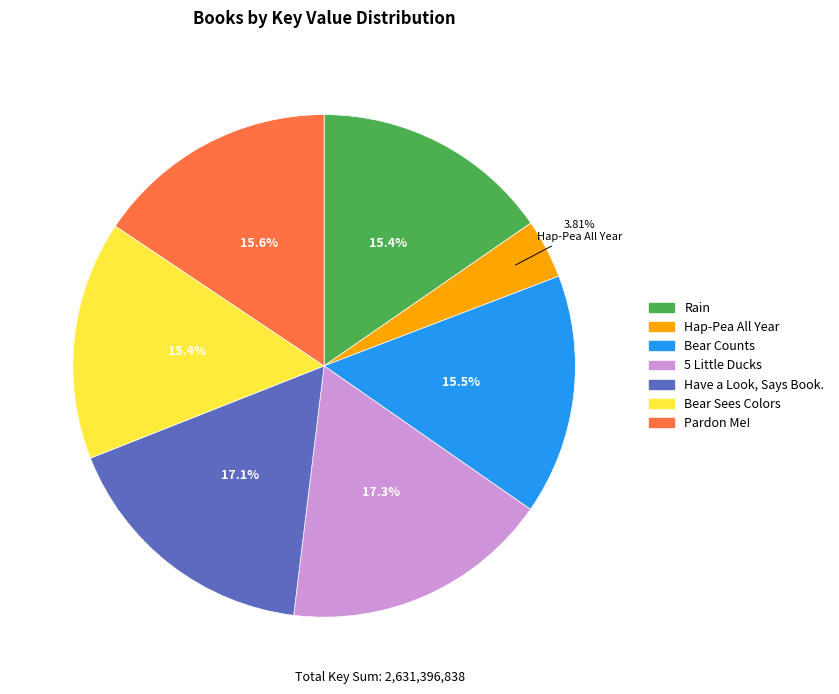

Between Bear Counts and Have a Look, Says Book., which is larger?

Have a Look, Says Book.